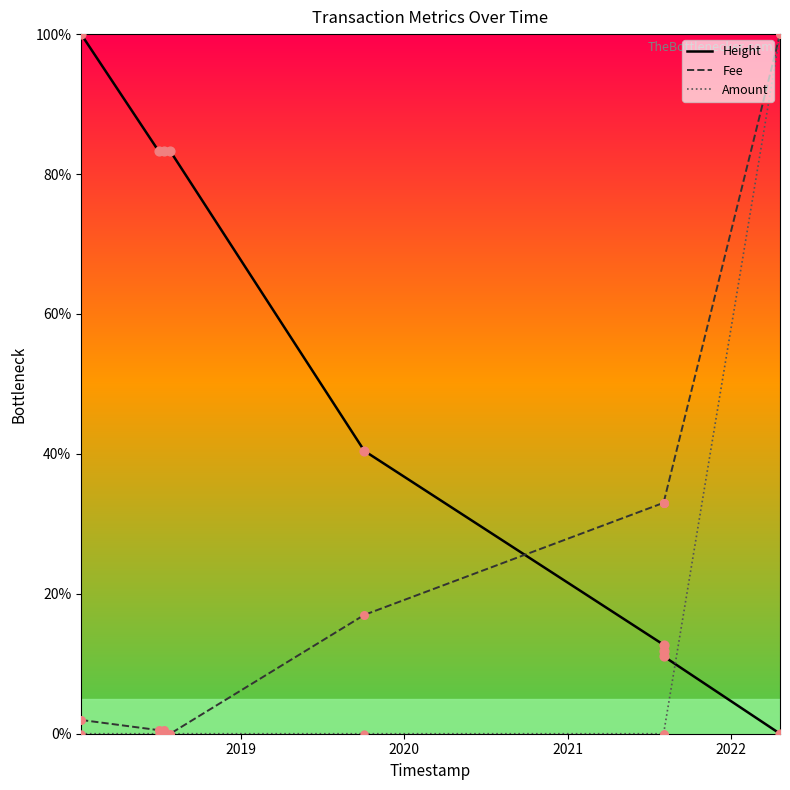

At how many categories does at least one series exceed 18?

9